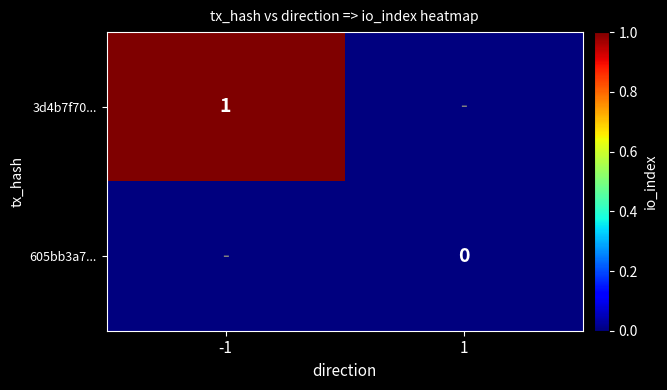

Is the value of 3d4b7f70... at -1 greater than the value of 605bb3a7... at 1?

Yes